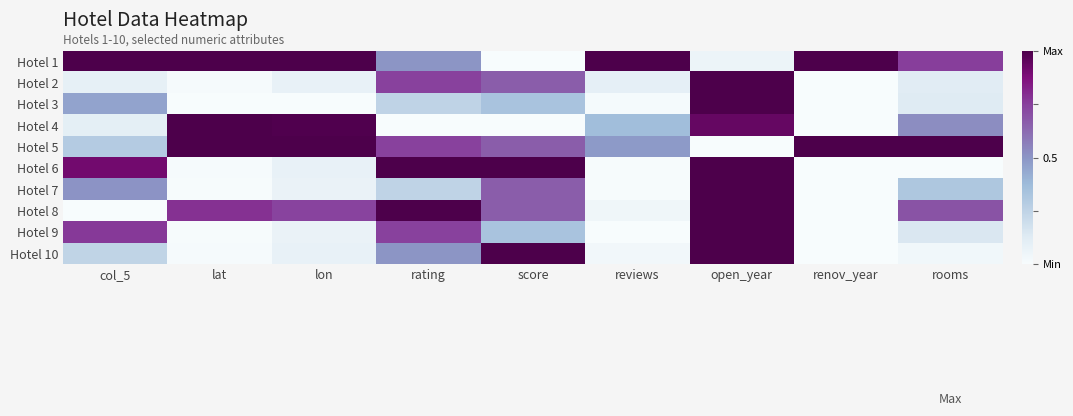

How many series are shown in this chart?

10